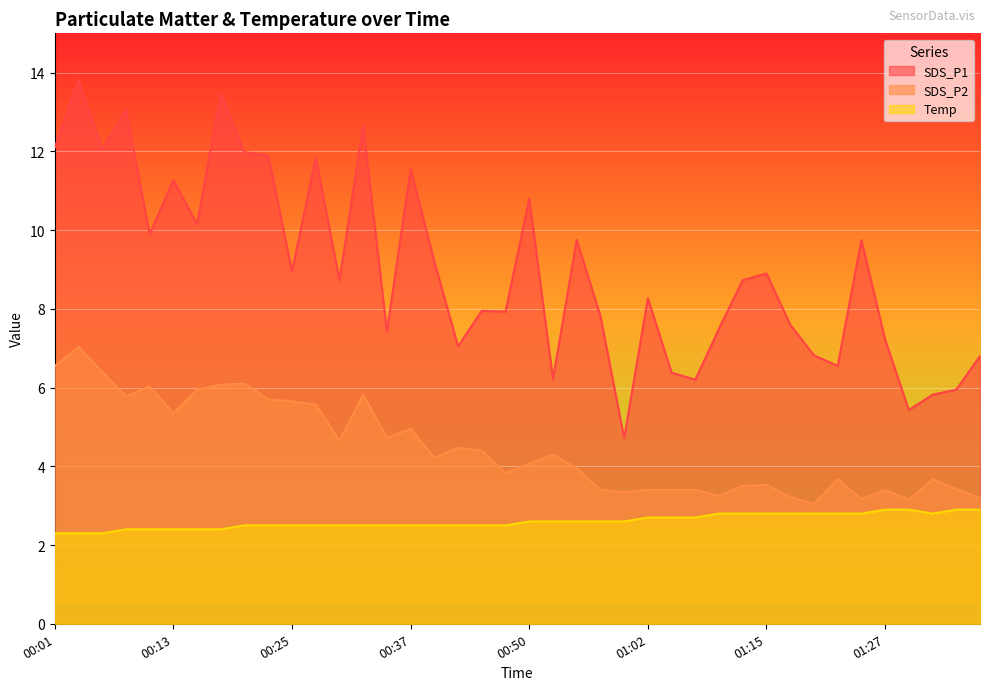

True or false: SDS_P2 and SDS_P1 intersect in this chart.

False